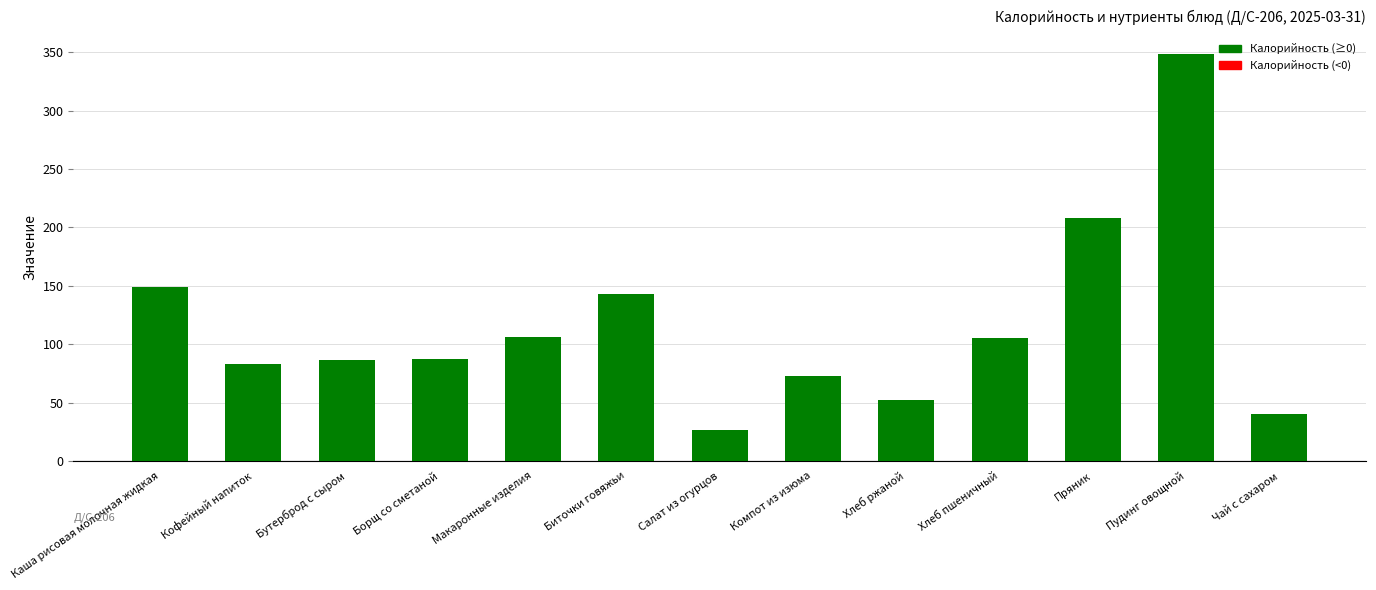

What is the maximum value shown in the chart?

348.9